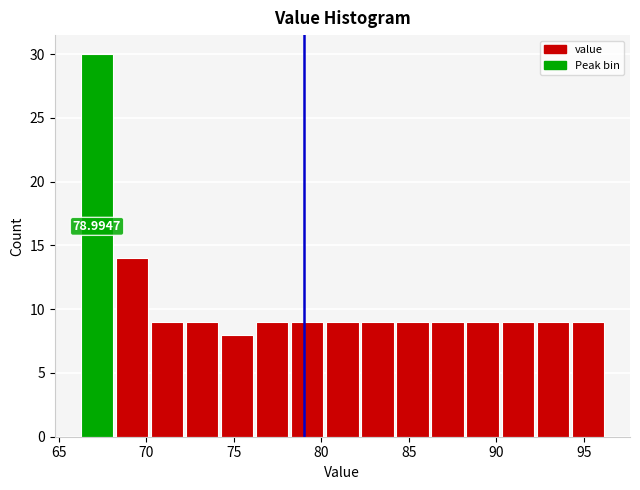

Which range on the x-axis has the tallest bar?

66 to 68